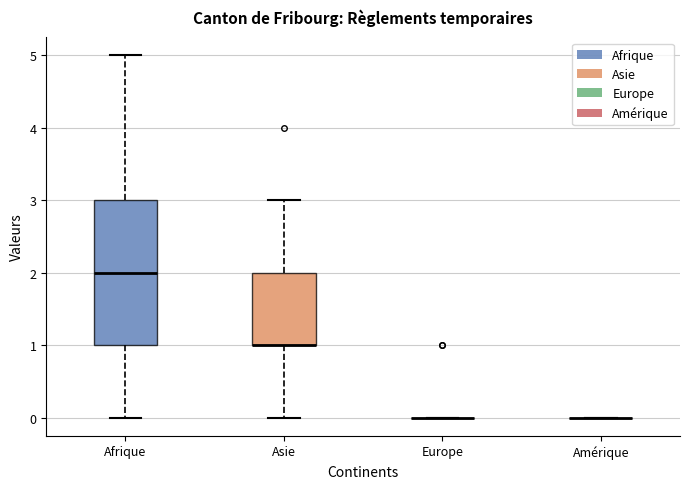

Reading left to right, transcribe this box plot: for each box, give where its median line is, the range the box spans, and where its two whiskers end, as read against the y-axis. The values are not printed on the chart, so give them approximately, as read against the axis.

Afrique: median 2, box 1 to 3, whiskers 0 to 5
Asie: median 1 (drawn on the box's lower edge), box 1 to 2, whiskers 0 to 3
Europe: box collapsed to a line at 0, whiskers 0 to 0
Amérique: box collapsed to a line at 0, whiskers 0 to 0